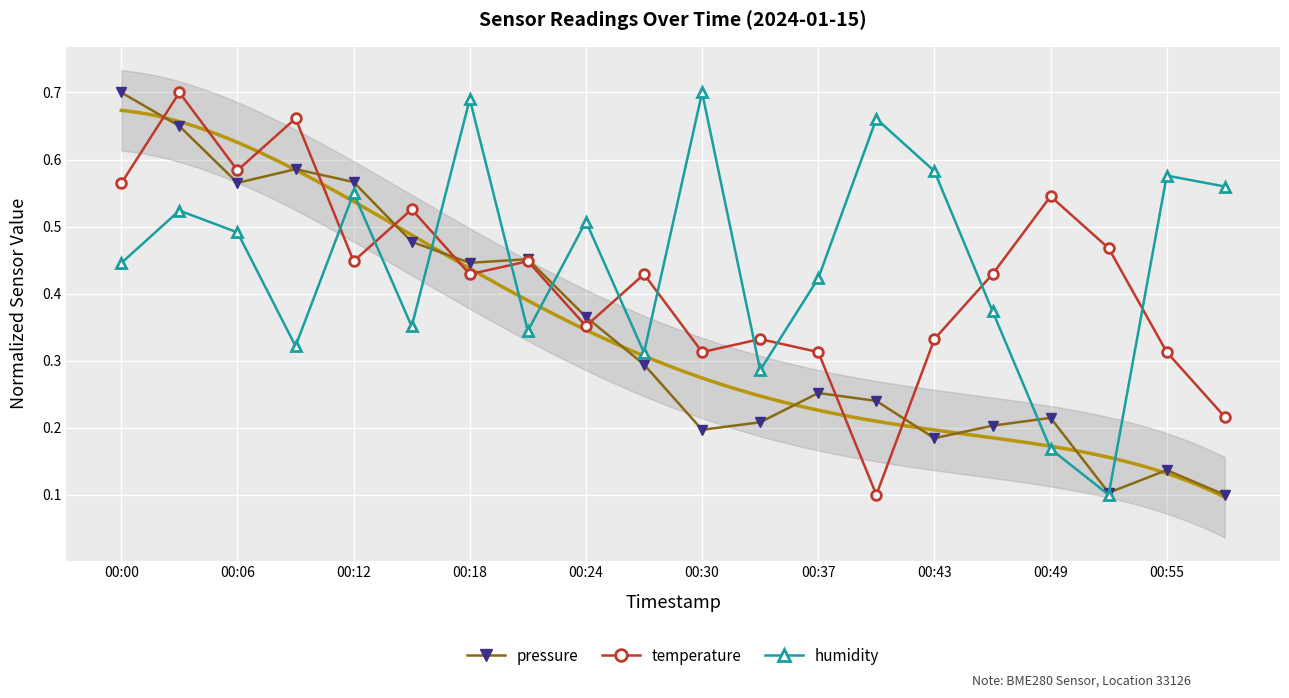

The pressure series shows 0.6 at 00:43. True or false?

False